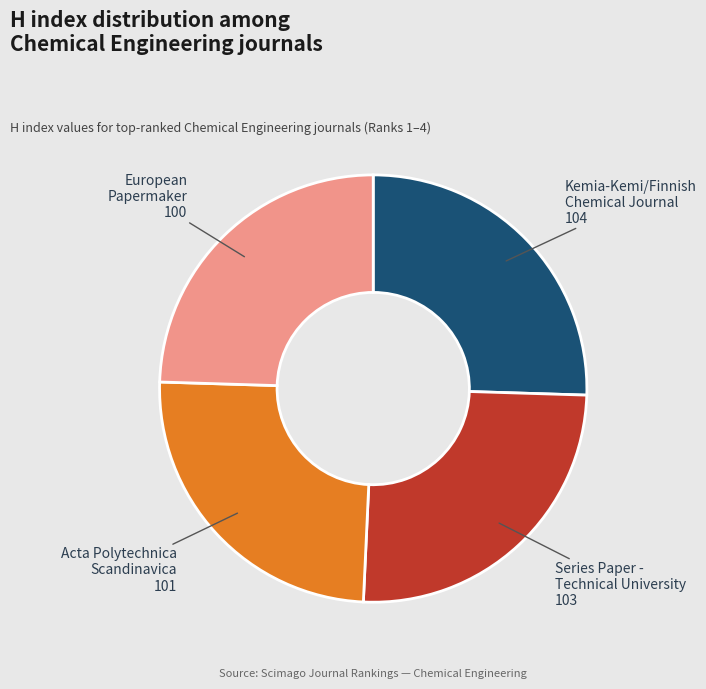

Is Acta Polytechnica Scandinavica the majority of the pie?

No